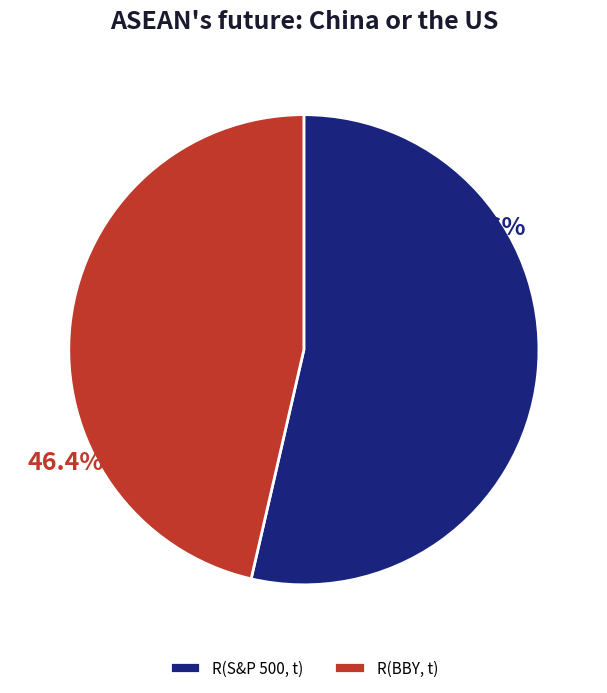

Which slice is the smallest?

R(BBY, t)